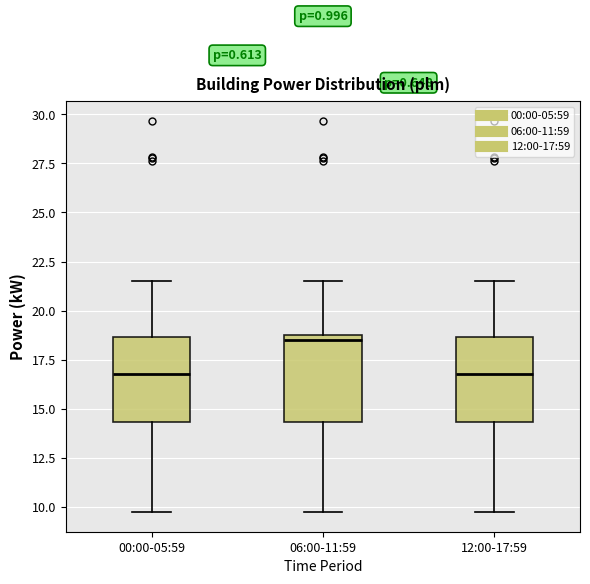

Where is the lower edge of the box for 06:00-11:59 on the y-axis? The values are not printed on the chart, so give them approximately, as read against the axis.

14.5